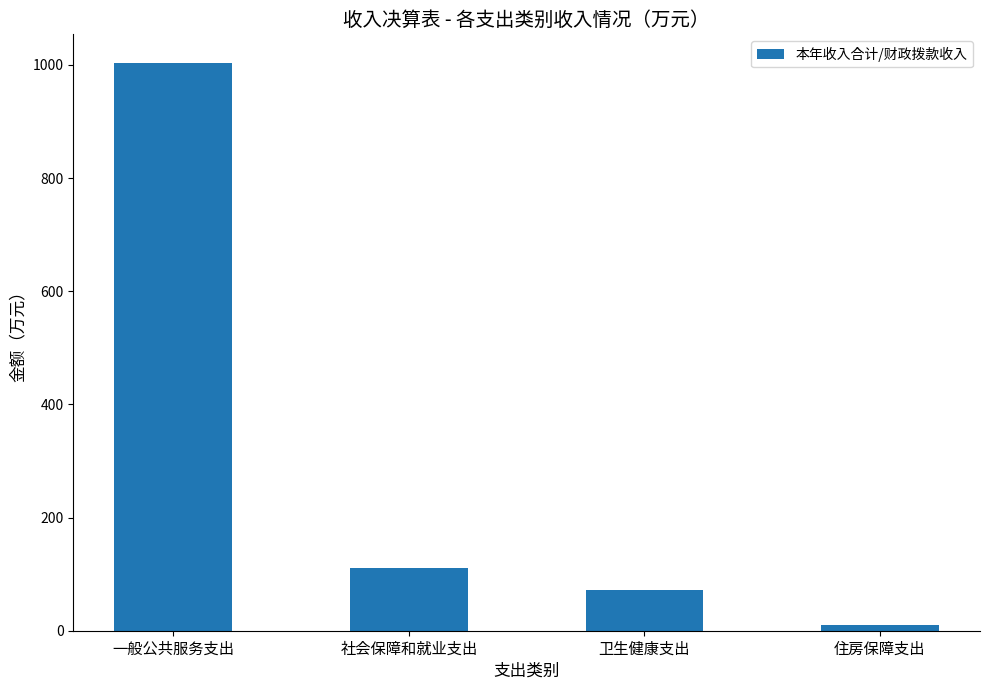

What is the difference between the maximum and second lowest values?

932.6